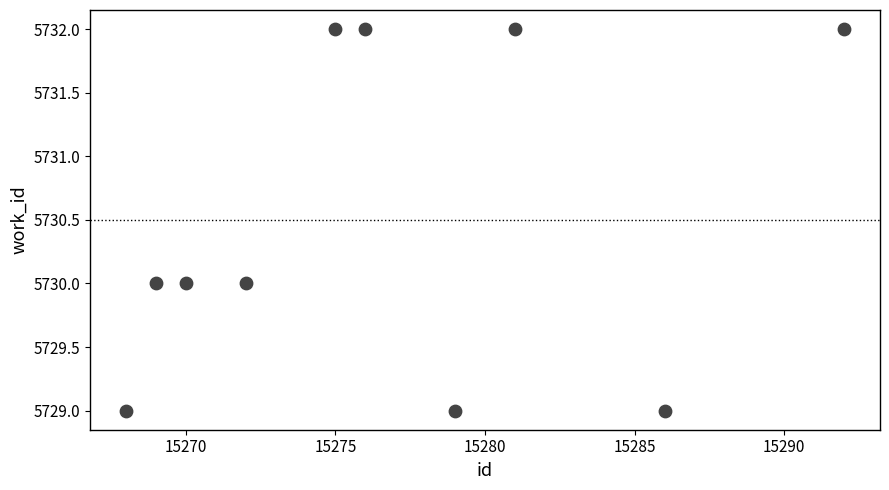

What is the average X value?

15277